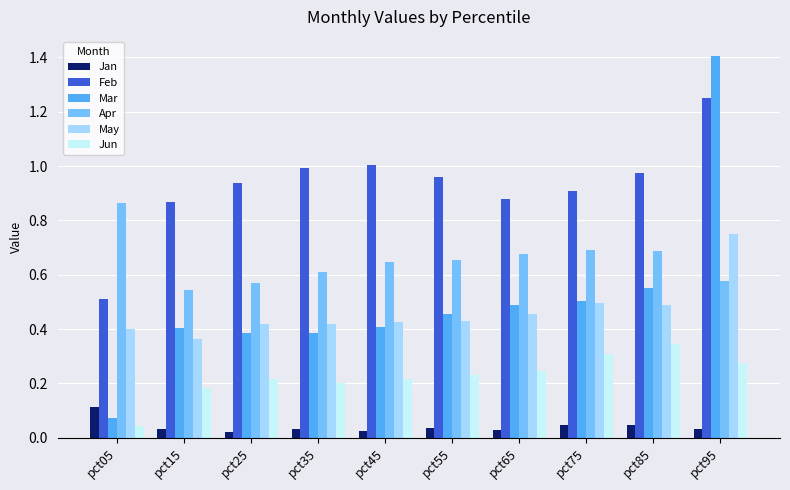

Is it true that May equals 0.7 at pct15?

False